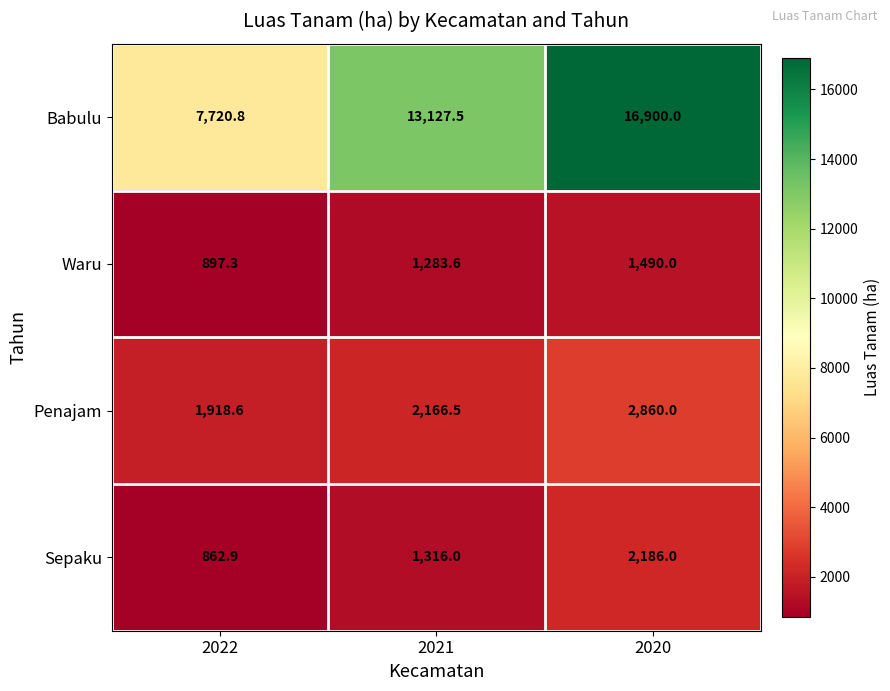

How many data points in Penajam are above 2166?

2